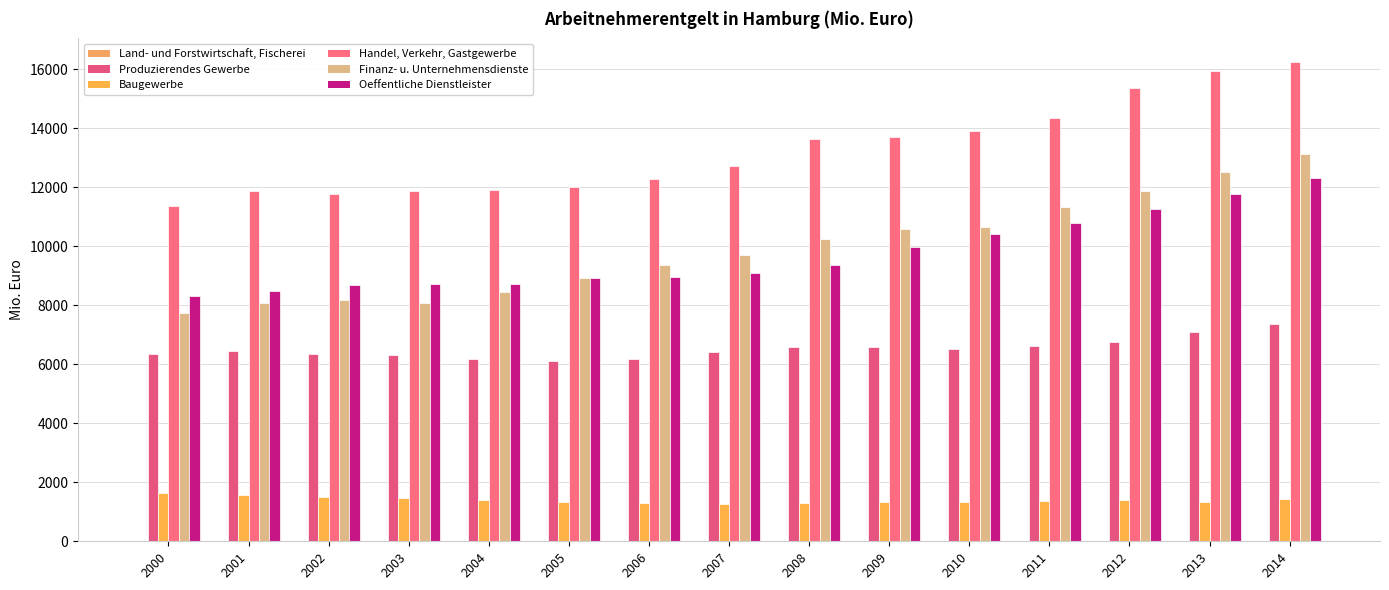

Reading left to right, list all the values displayed in this chart.

Land- und Forstwirtschaft, Fischerei: 2000=15.7	2001=15.2	2002=15.2	2003=15.8	2004=16.6	2005=17.1	2006=16.9	2007=17.3	2008=18.3	2009=18.4	2010=18.3	2011=19.7	2012=21.4	2013=22.8	2014=24.7
Produzierendes Gewerbe: 2000=6359.0	2001=6441.2	2002=6341.5	2003=6320.2	2004=6182.3	2005=6123.1	2006=6176.3	2007=6431.4	2008=6573.0	2009=6570.3	2010=6502.4	2011=6632.1	2012=6740.5	2013=7100.1	2014=7362.5
Baugewerbe: 2000=1650.4	2001=1559.8	2002=1489.3	2003=1462.6	2004=1387.8	2005=1321.8	2006=1290.6	2007=1275.6	2008=1296.0	2009=1337.0	2010=1340.4	2011=1357.8	2012=1400.4	2013=1330.6	2014=1426.6
Handel, Verkehr, Gastgewerbe: 2000=11377.4	2001=11856.8	2002=11786.1	2003=11865.1	2004=11899.3	2005=12018.4	2006=12266.7	2007=12722.7	2008=13625.3	2009=13703.3	2010=13915.2	2011=14360.6	2012=15369.5	2013=15950.8	2014=16232.3
Finanz- u. Unternehmensdienste: 2000=7745.3	2001=8071.6	2002=8192.4	2003=8084.6	2004=8444.5	2005=8913.7	2006=9365.8	2007=9689.1	2008=10256.5	2009=10590.3	2010=10659.3	2011=11326.5	2012=11873.8	2013=12524.9	2014=13111.9
Oeffentliche Dienstleister: 2000=8326.9	2001=8499.0	2002=8670.7	2003=8714.5	2004=8723.0	2005=8939.7	2006=8948.5	2007=9109.4	2008=9363.8	2009=9989.7	2010=10425.9	2011=10772.9	2012=11266.6	2013=11773.2	2014=12299.2